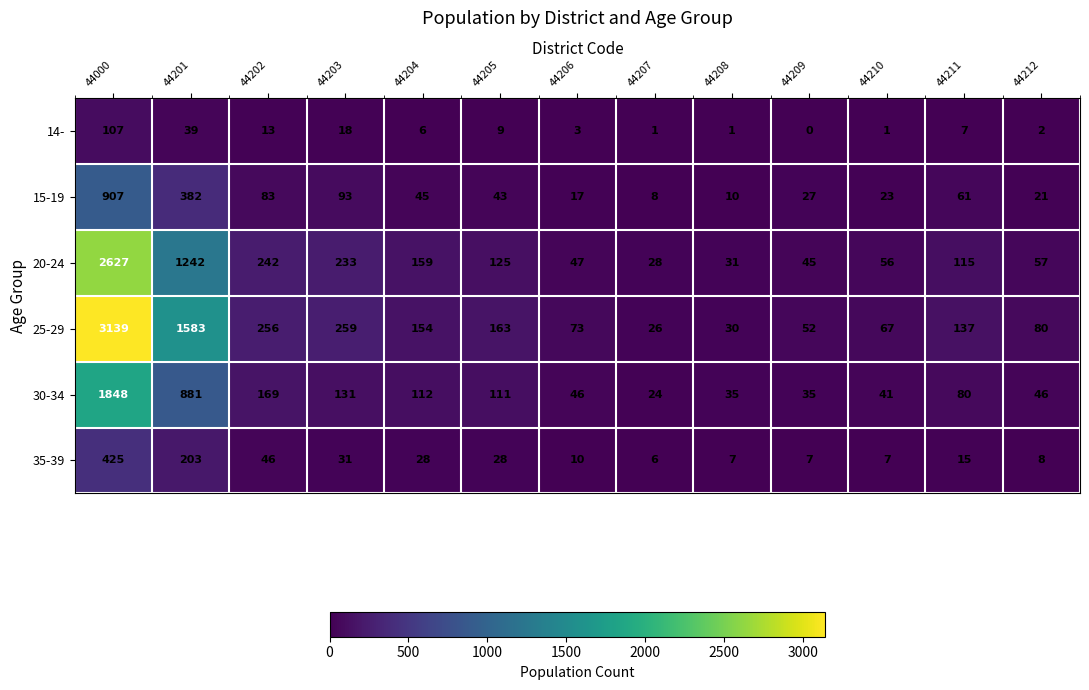

At which category is the sum across all series the highest?

44000